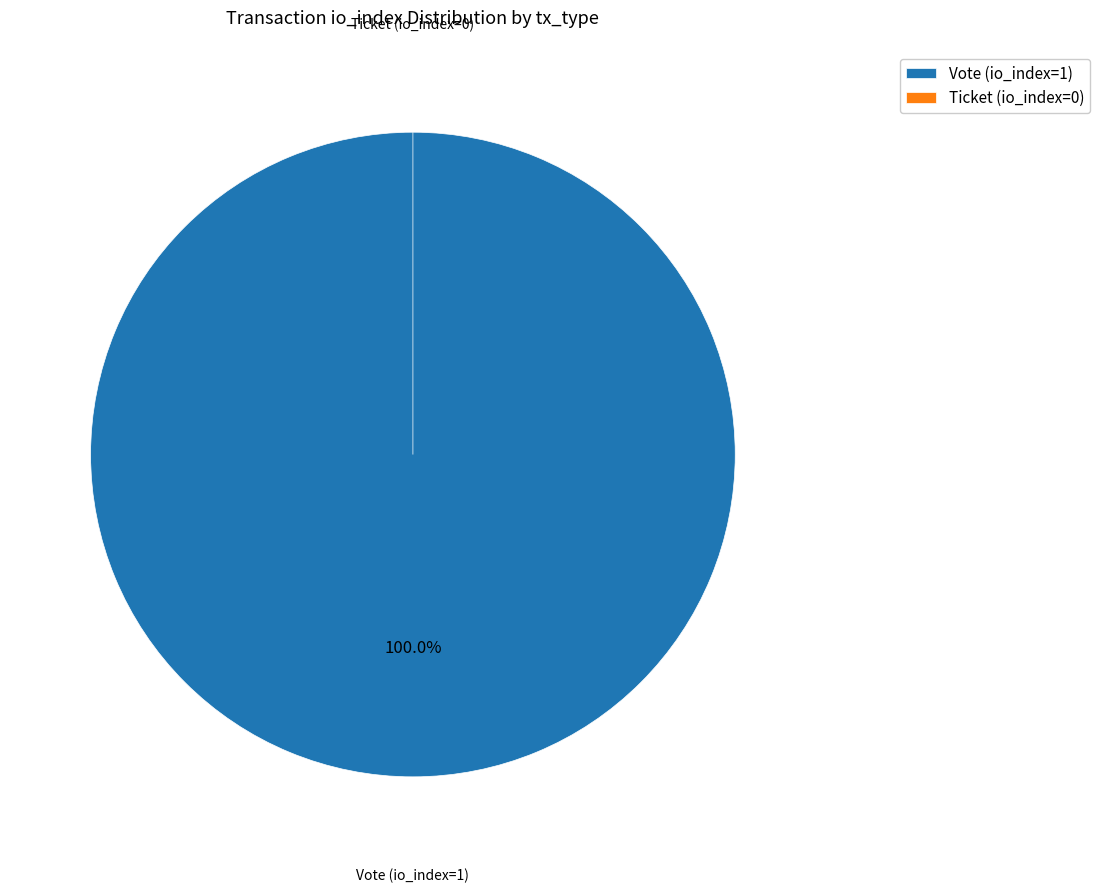

Does Ticket (io_index=0) represent more than half of the total?

No